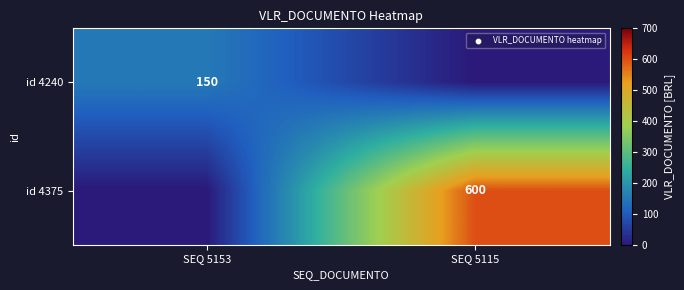

True or false: id 4240 has a value of 250 at SEQ 5153.

False